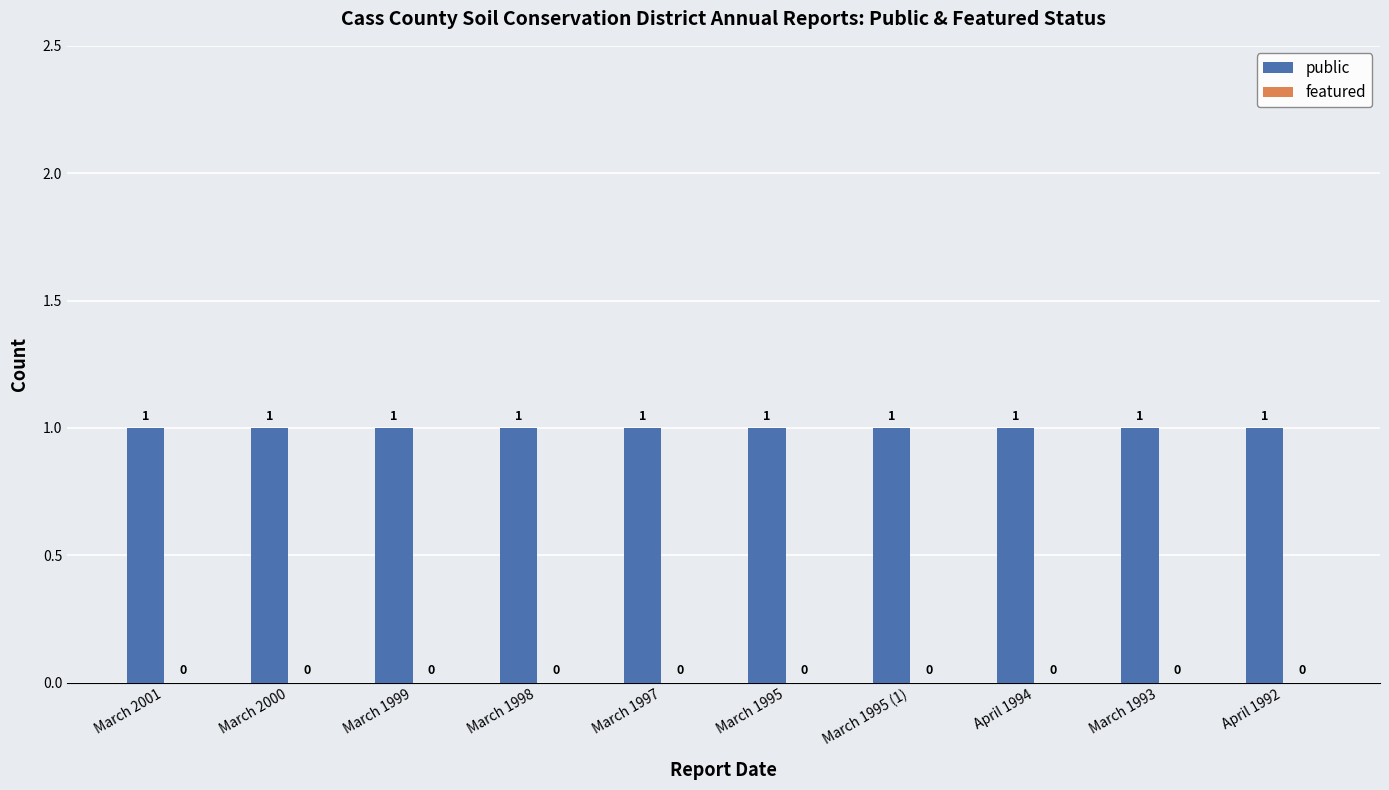

Which series changed the most between March 1998 and March 1997?

public